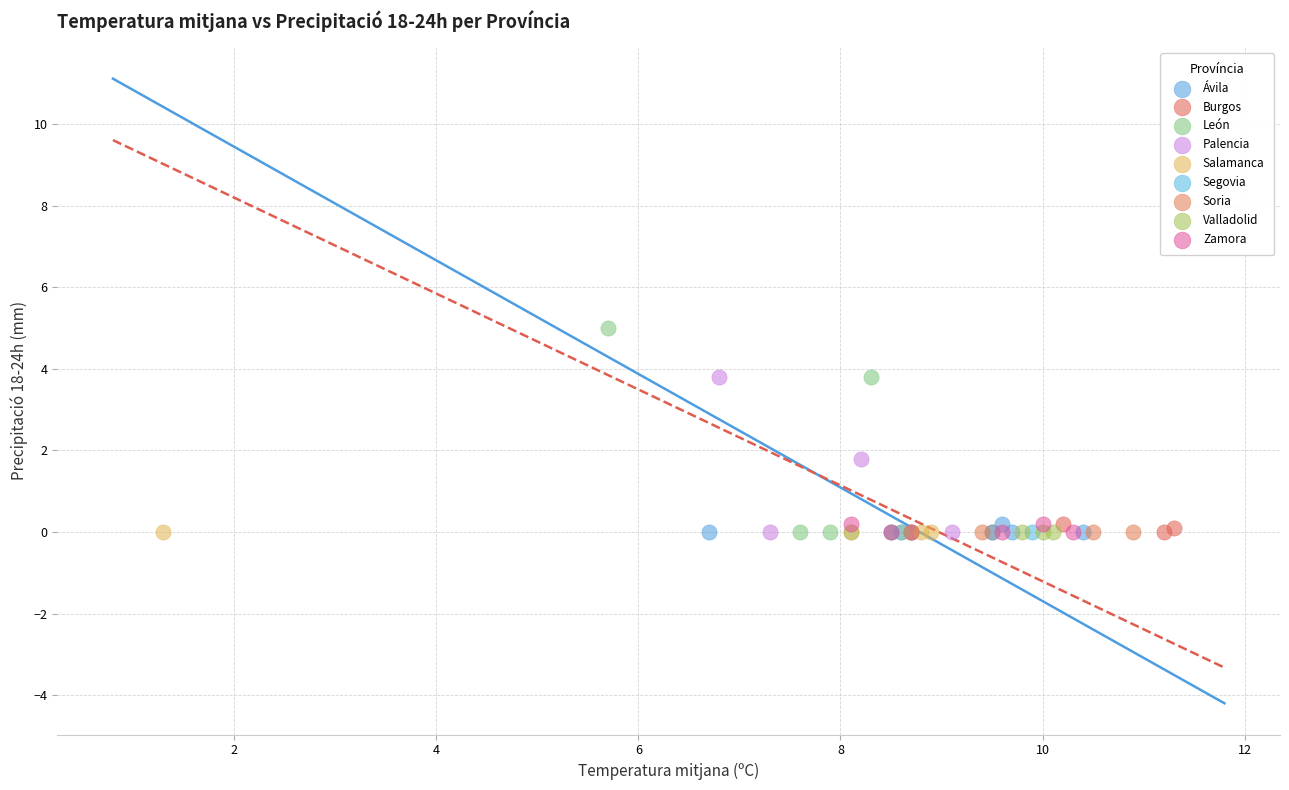

Which series contains the highest Y value?

León